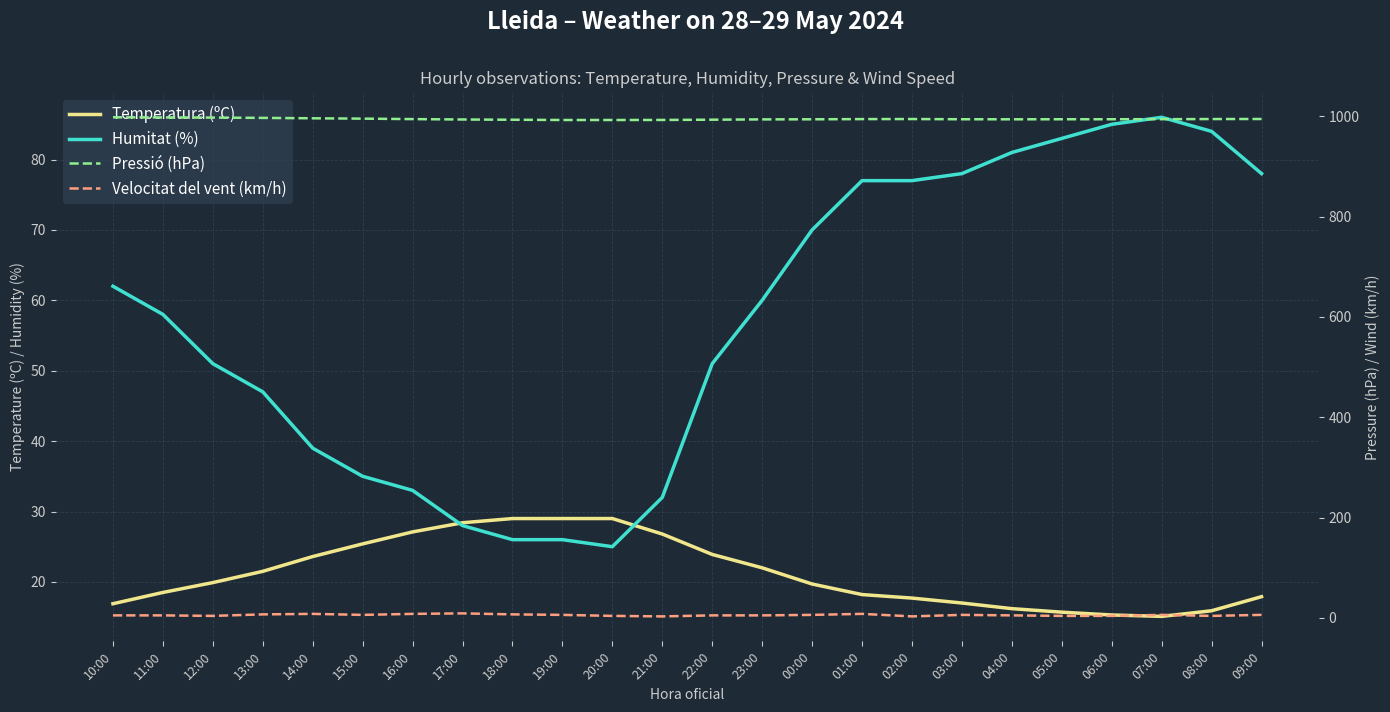

Which series has the largest range (max minus min)?

Humitat (%)